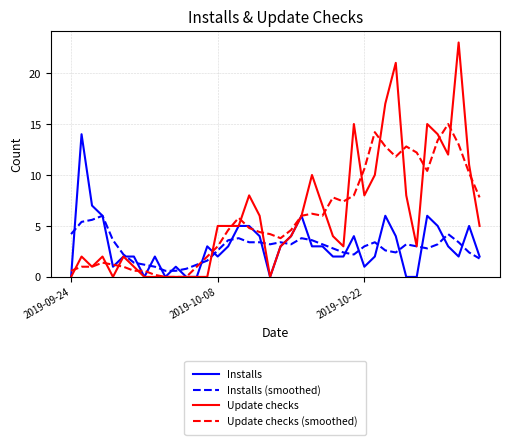

Which series has the widest spread of values?

Update checks